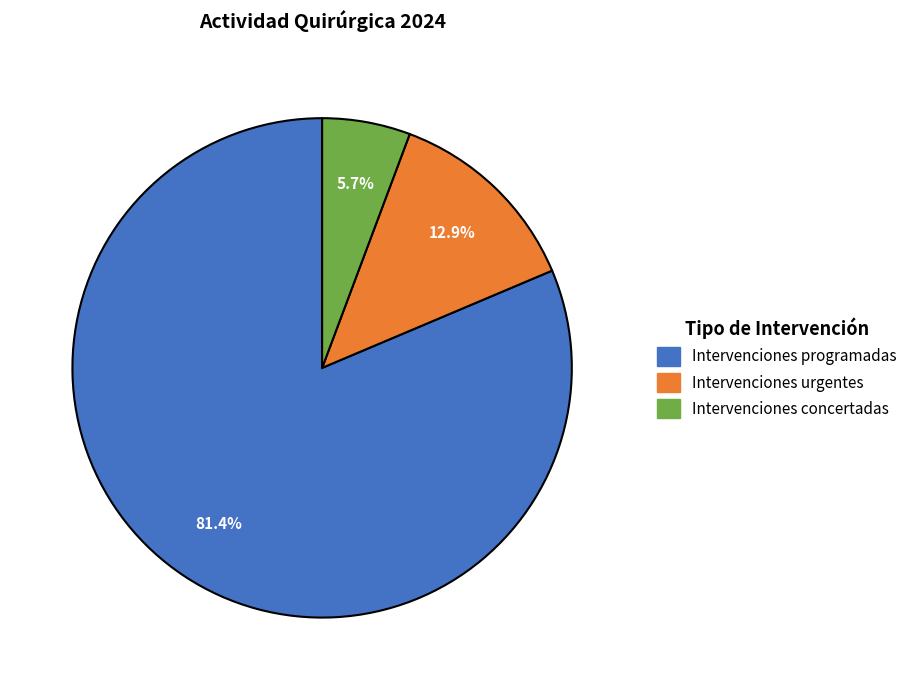

Is there a majority slice in this chart?

Yes